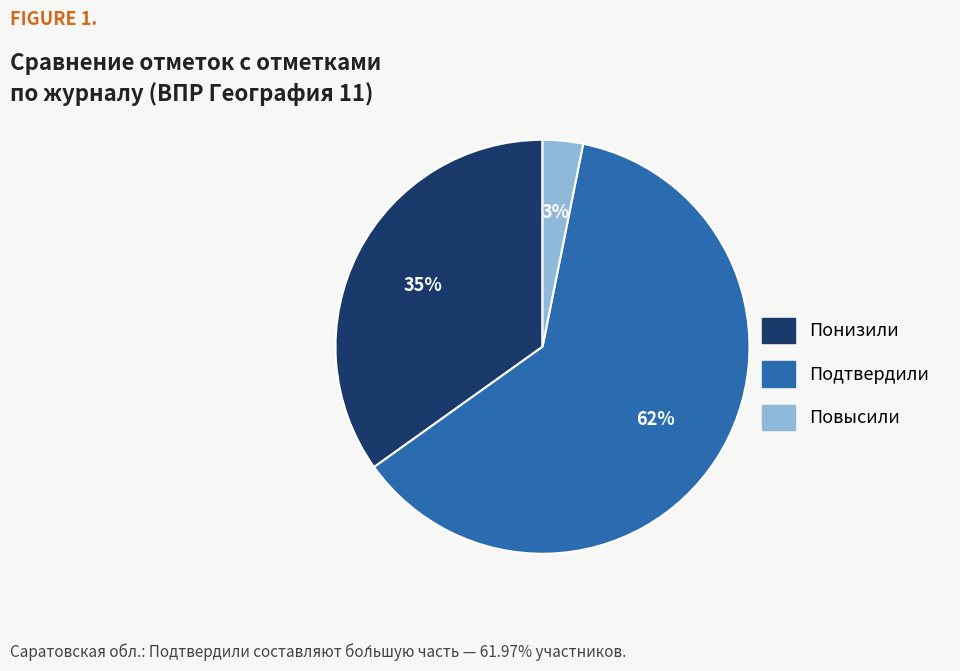

What percentage is the Подтвердили slice, to the nearest percent?

62%